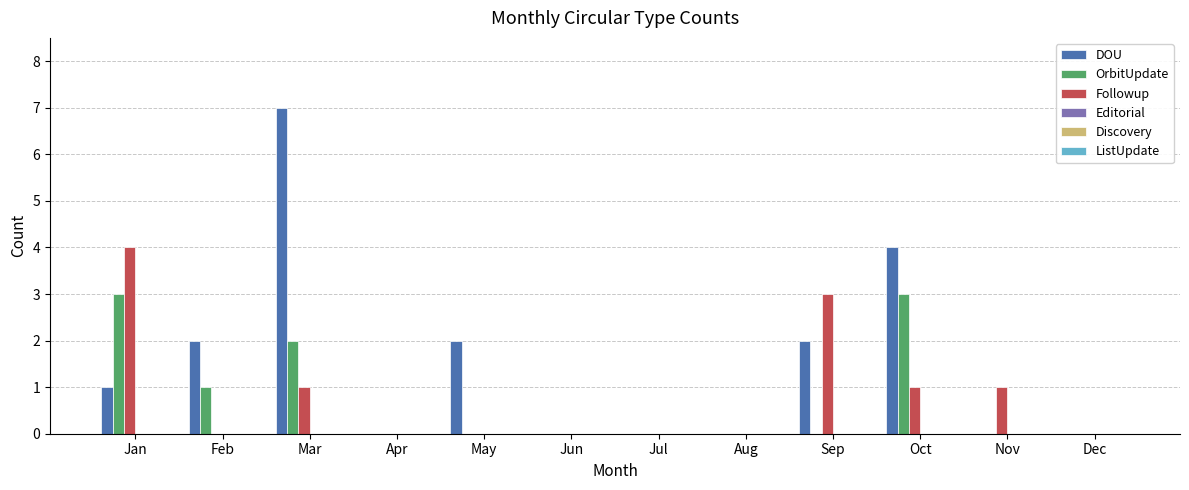

Which series changed the most between Feb and May?

OrbitUpdate